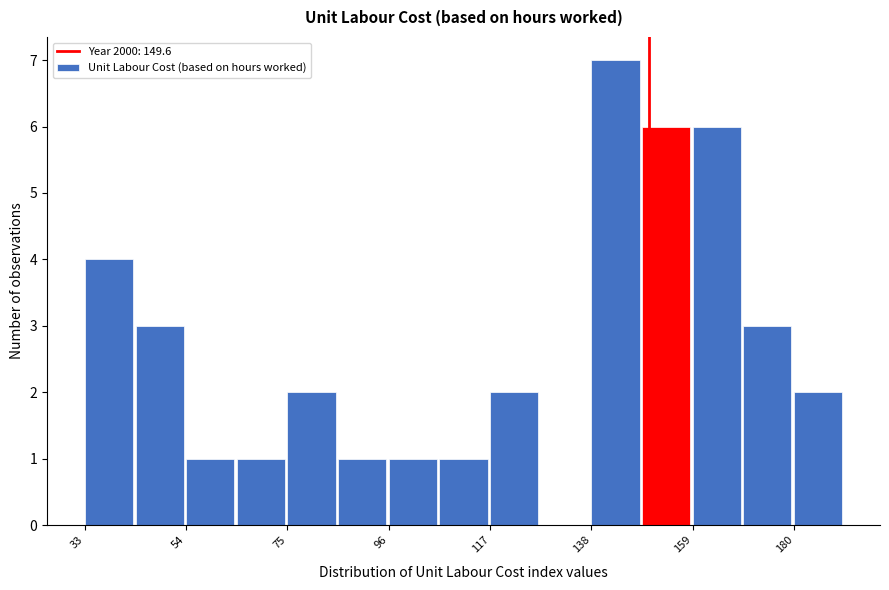

Around what value on the x-axis is the tallest bar? Give the approximate position of its centre, as read against the axis.

145